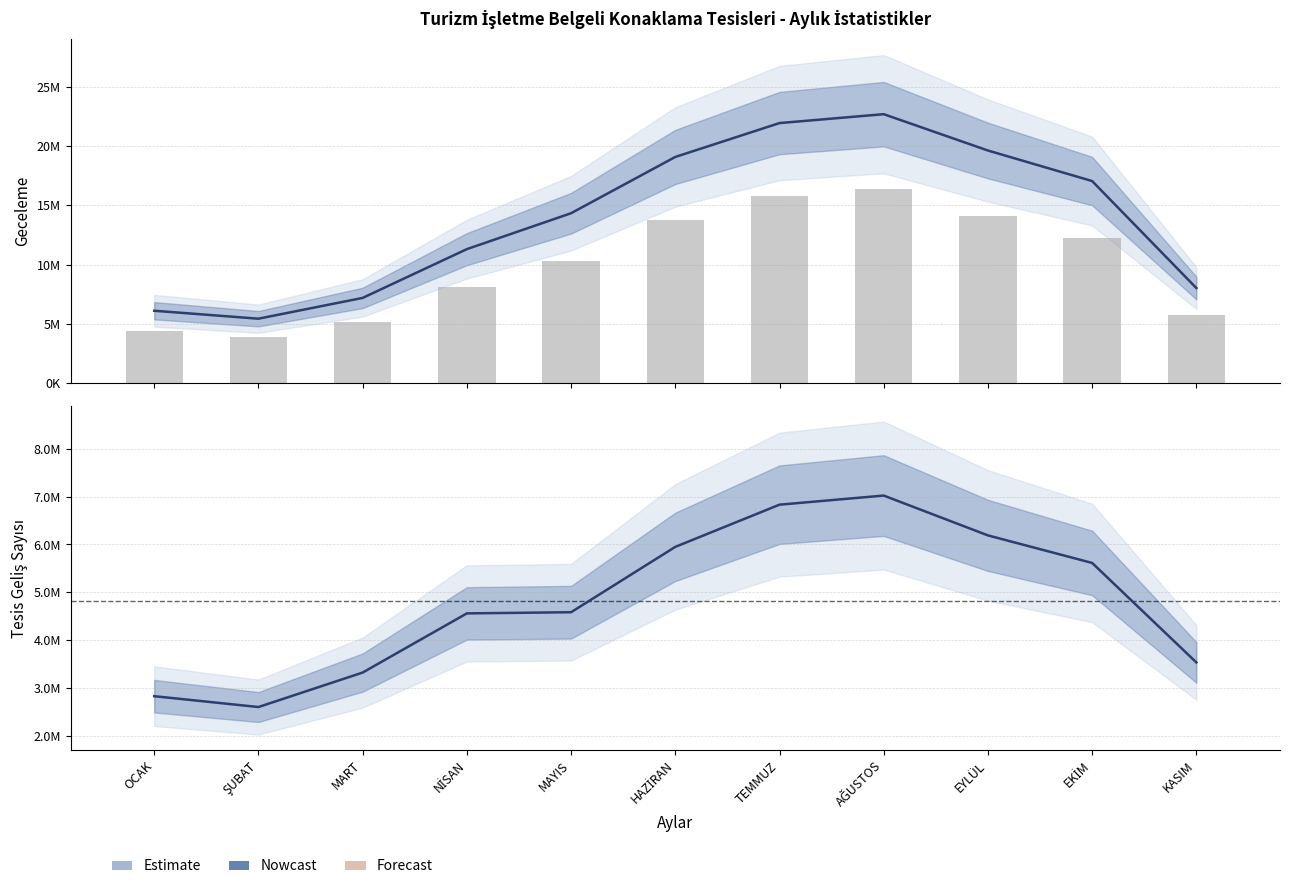

What is the sum of all Forecast values?

110022260.4